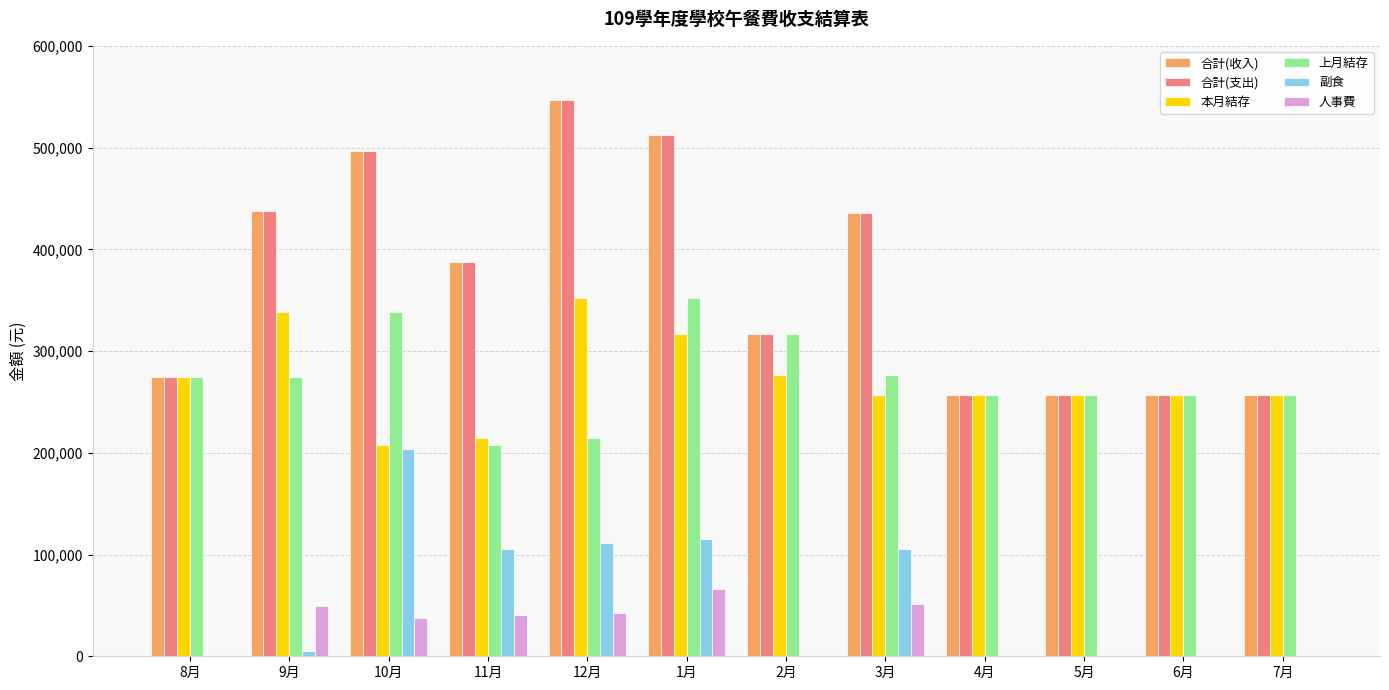

What is the difference between the 合計(收入) values at 9月 and 2月?

120658